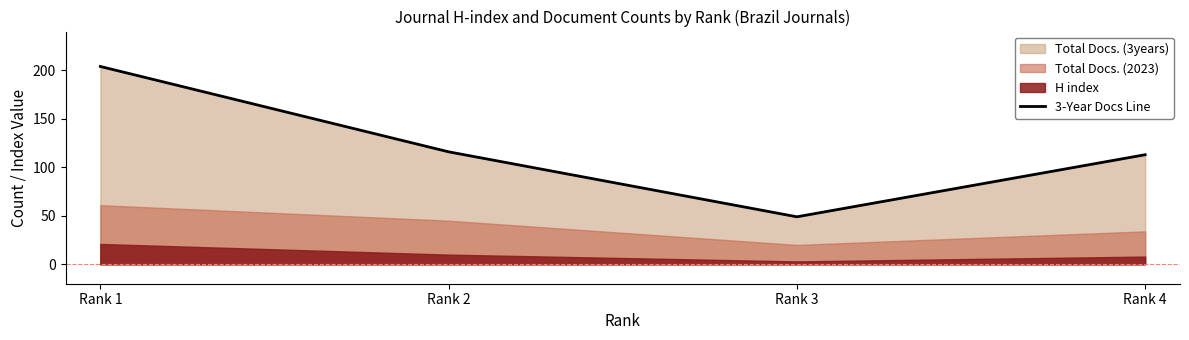

True or false: the data shows 116 at Rank 2.

True